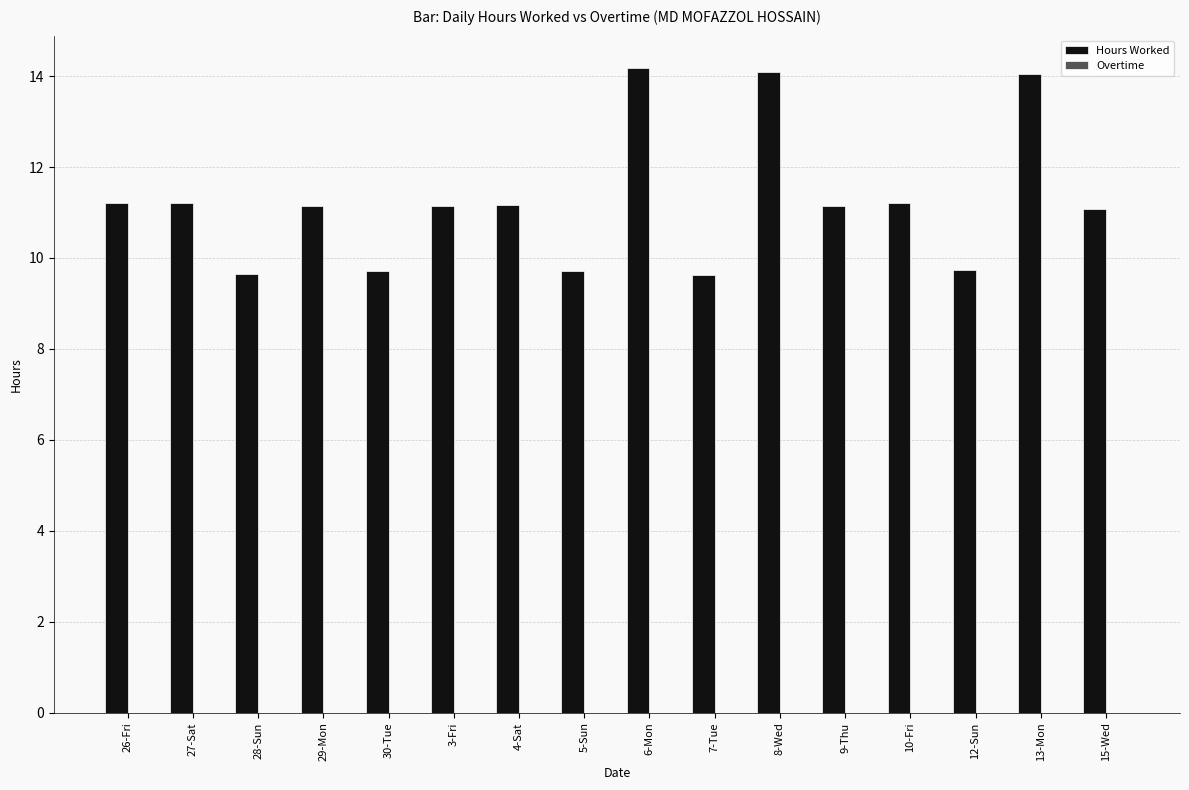

What is the change in value from 28-Sun to 4-Sat?

+1.5